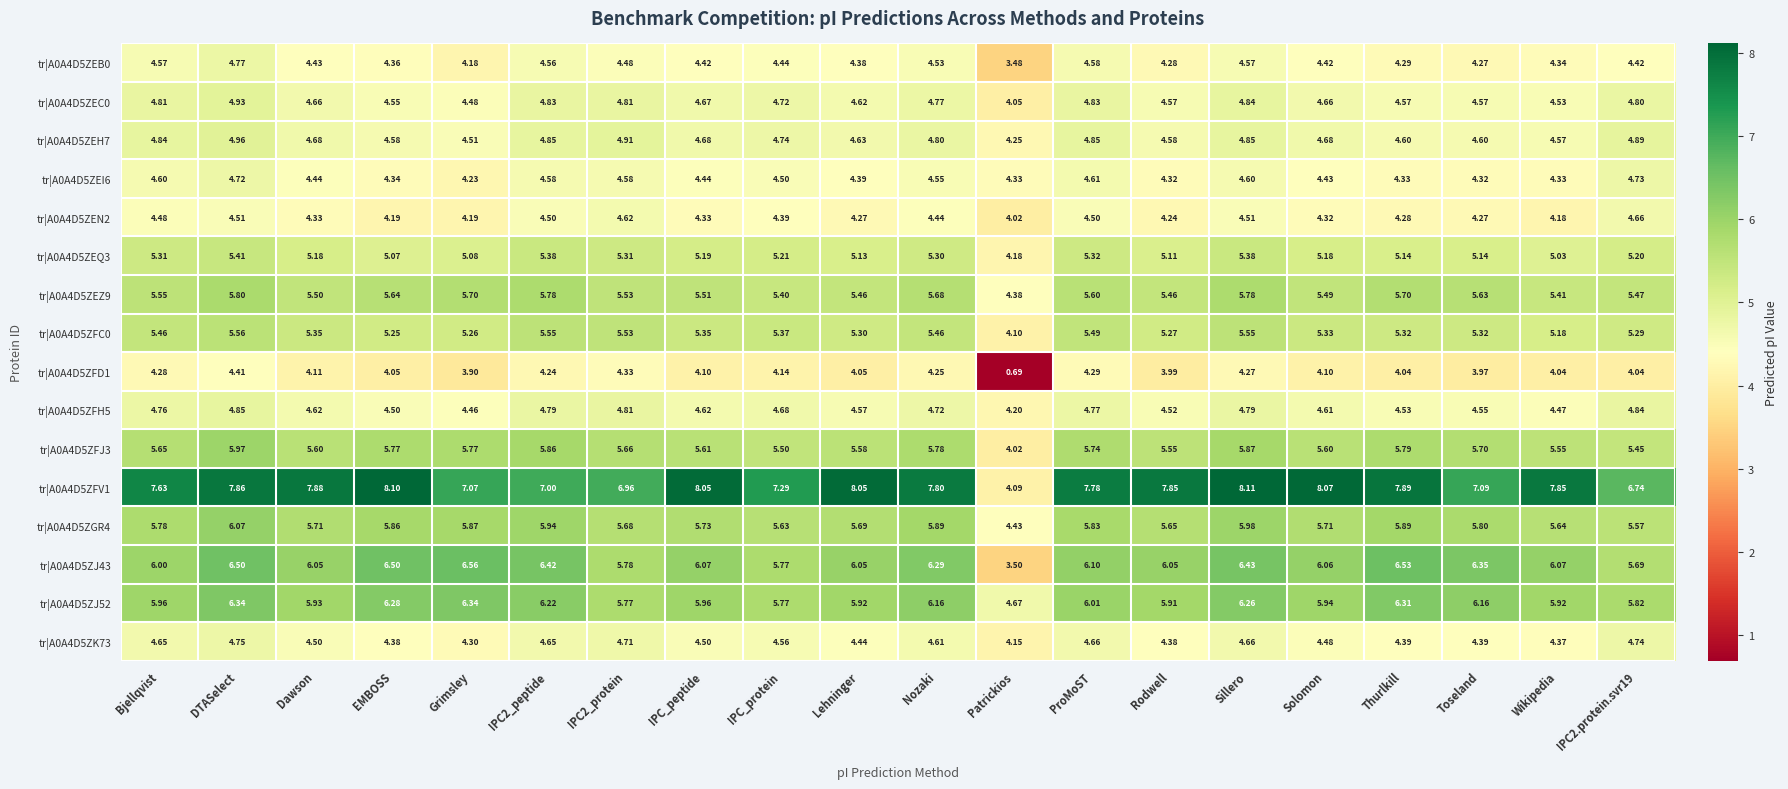

Which category has the highest value across all series?

Sillero